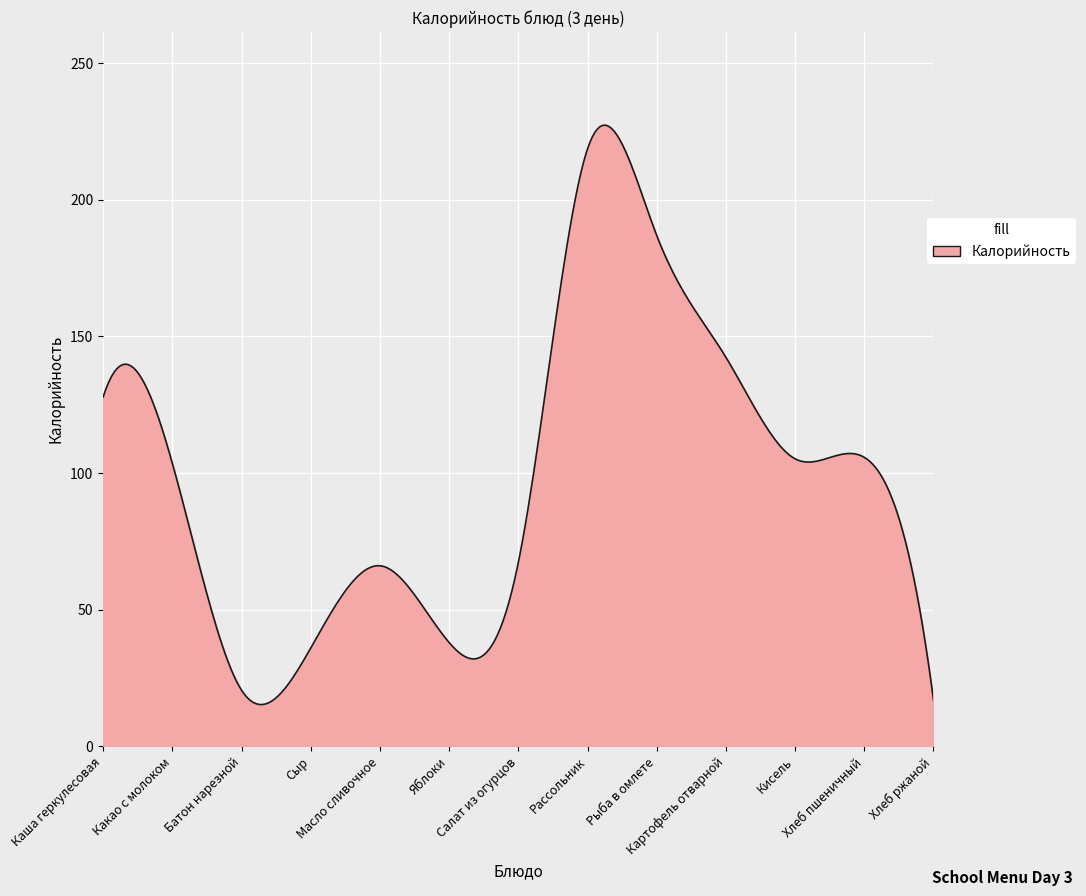

What is the maximum value shown in the chart?

227.2